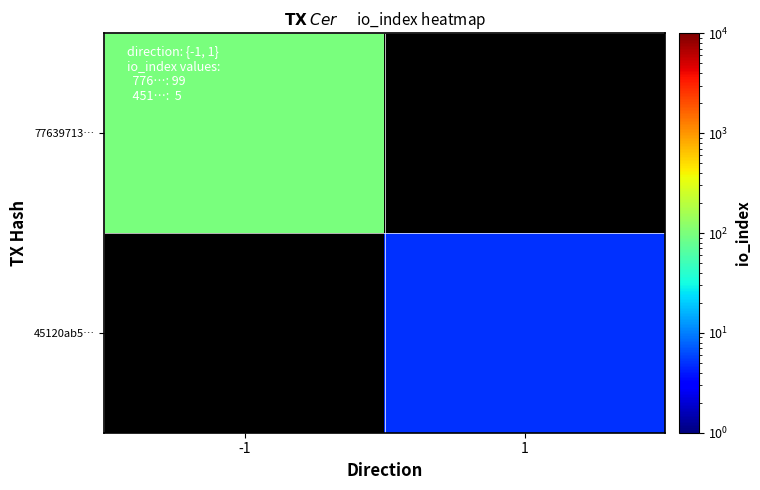

What is the greatest value displayed?

99.0